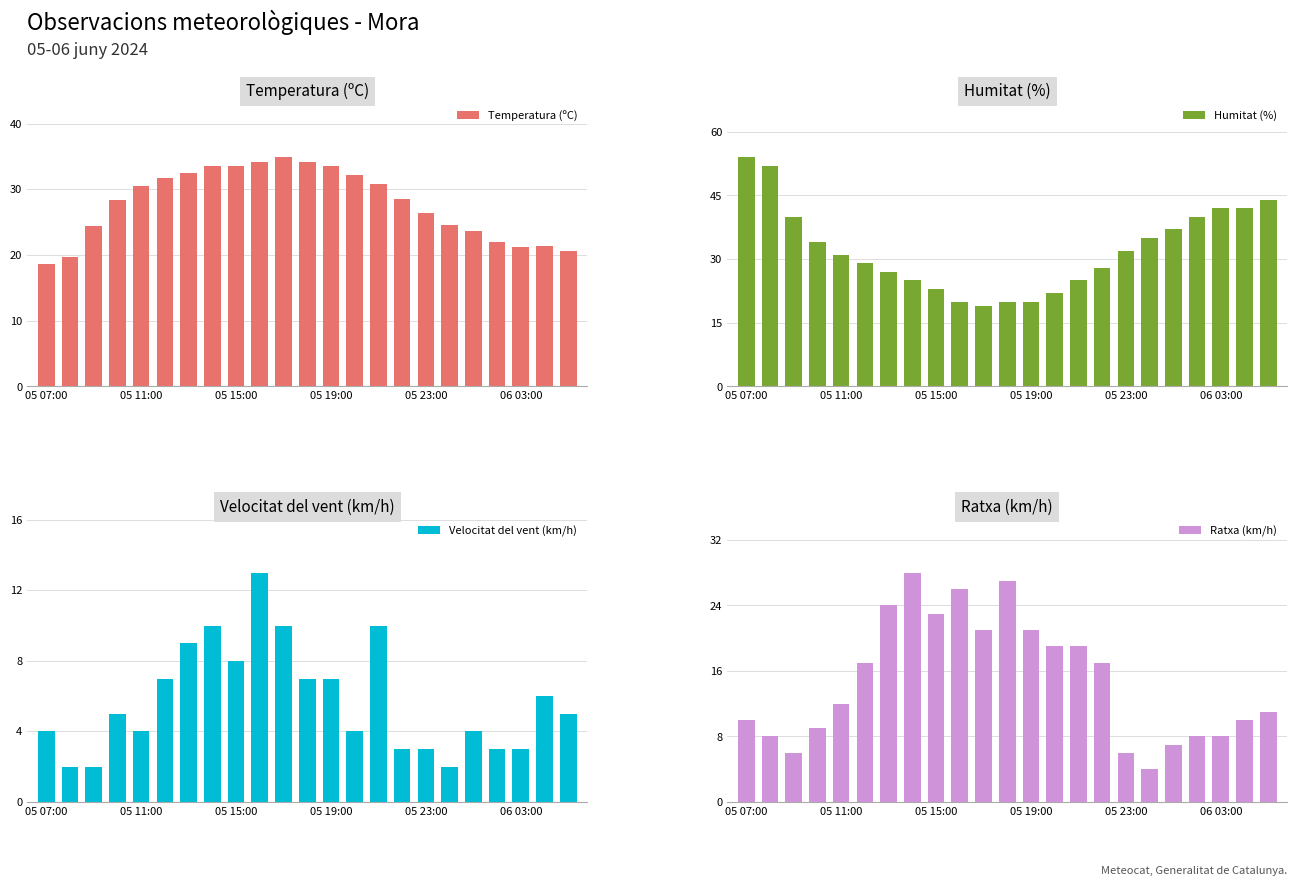

What is the difference between the maximum and minimum values in the Temperatura (ºC) series?

16.3